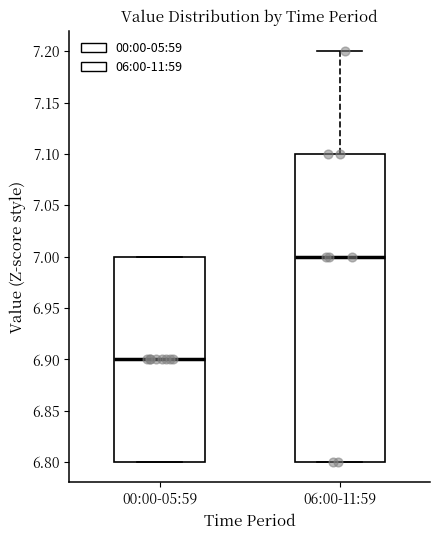

Which box has the highest median line?

06:00-11:59